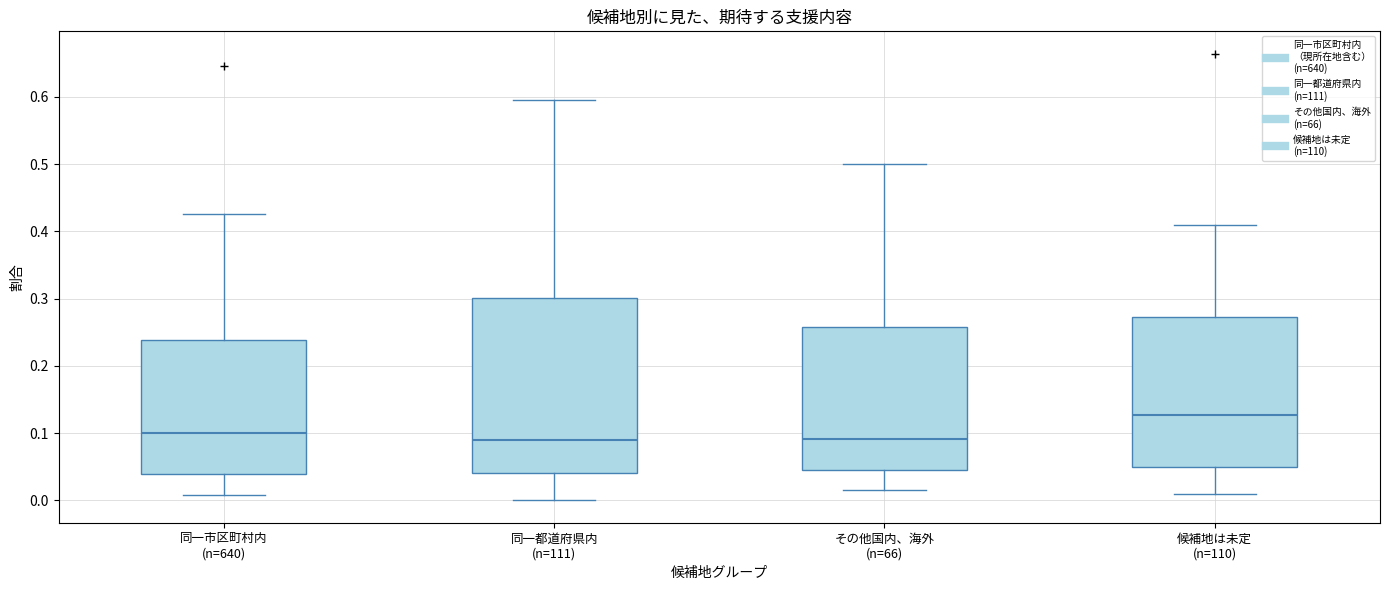

Comparing the boxes themselves (not the whiskers), which one is the tallest?

同一都道府県内 (n=111)